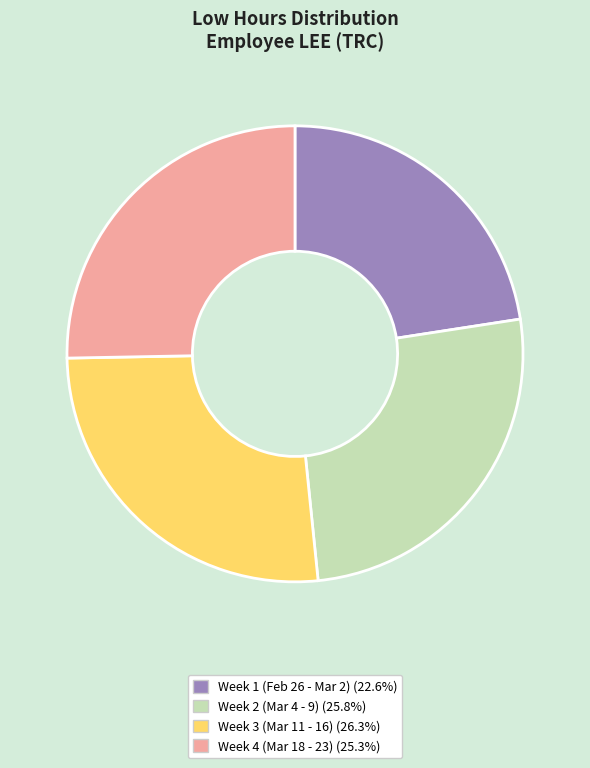

Is there any slice that represents more than half of the pie?

No